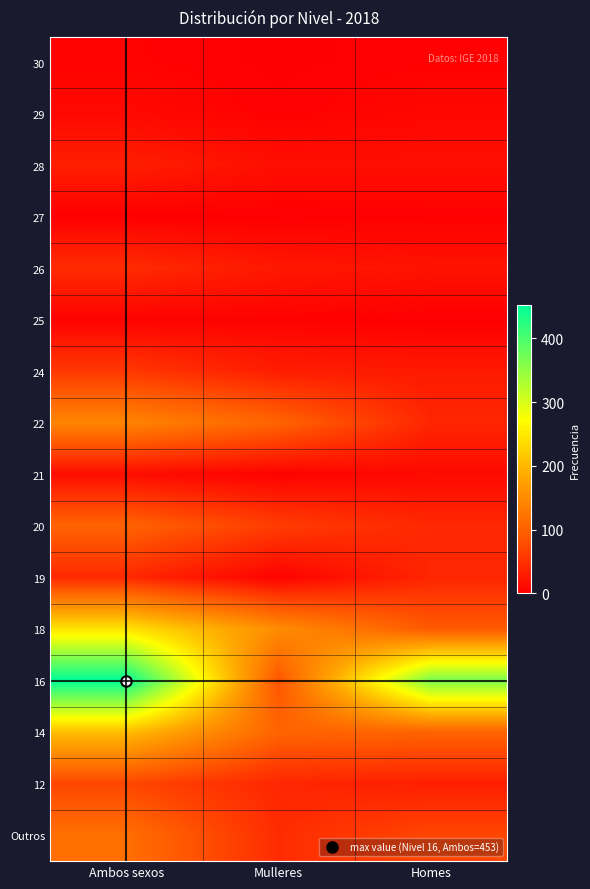

At how many categories does at least one series exceed 379?

1